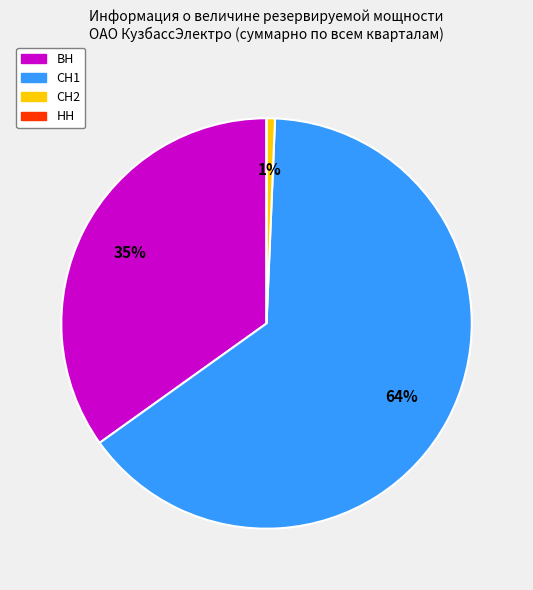

Is there a majority slice in this chart?

Yes